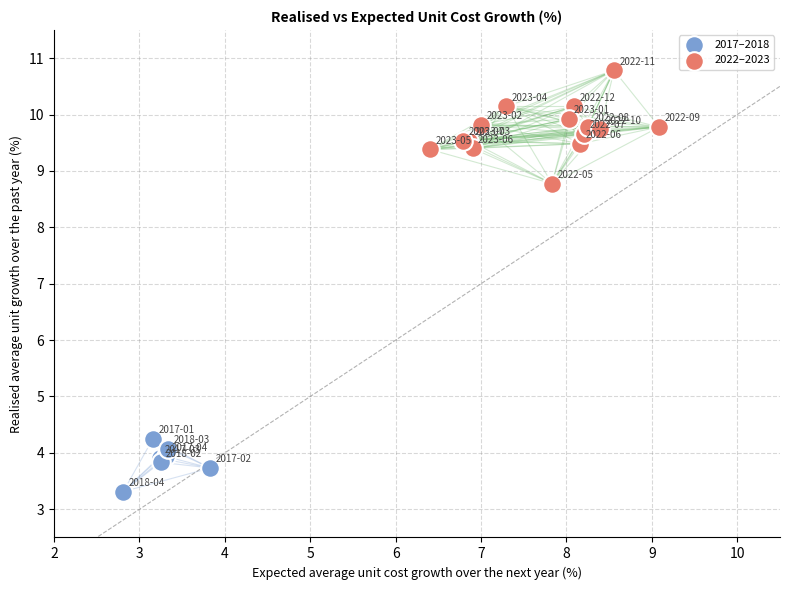

Which series reaches the minimum Y coordinate?

2017–2018